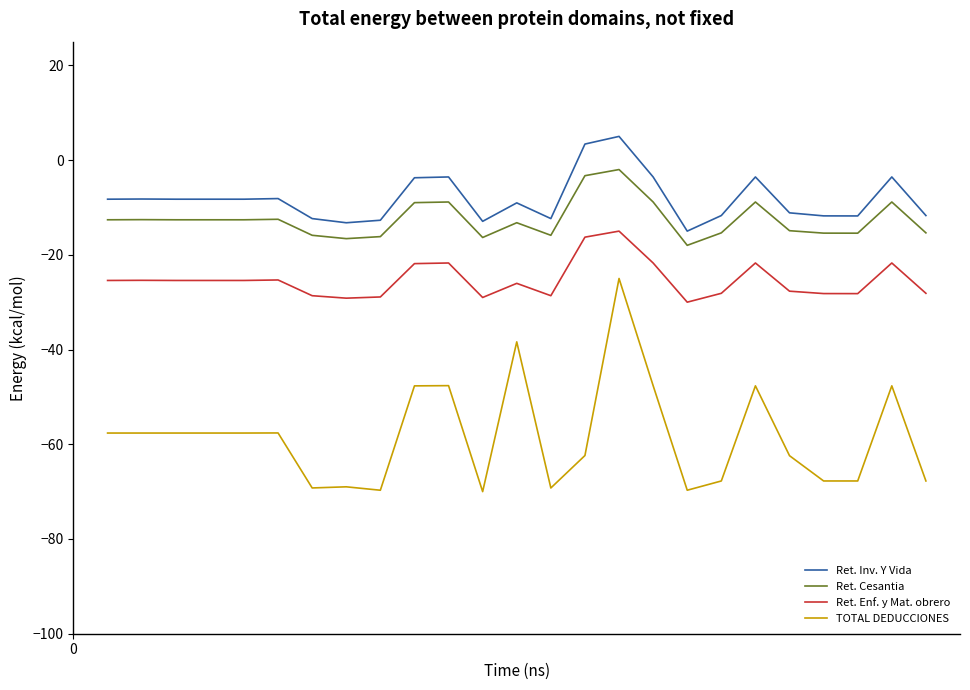

True or false: Ret. Enf. y Mat. obrero and Ret. Inv. Y Vida cross at least once.

False